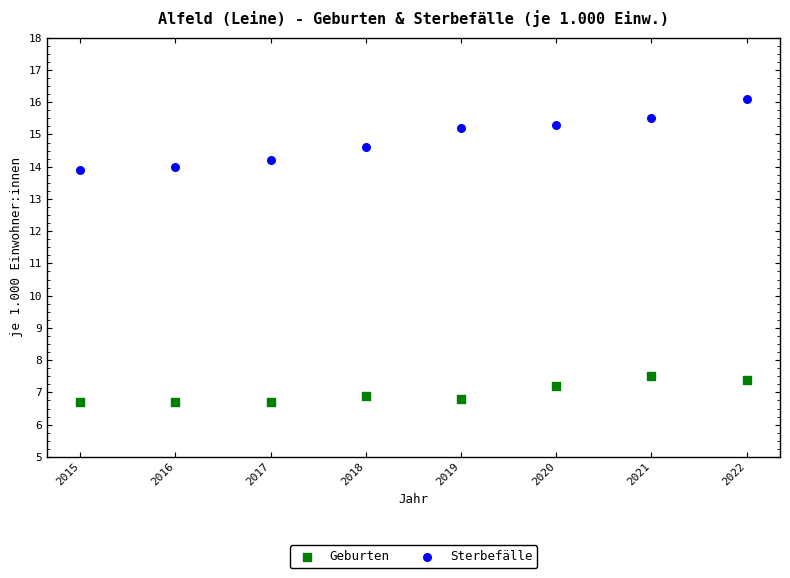

Which series contains the lowest Y value?

Geburten